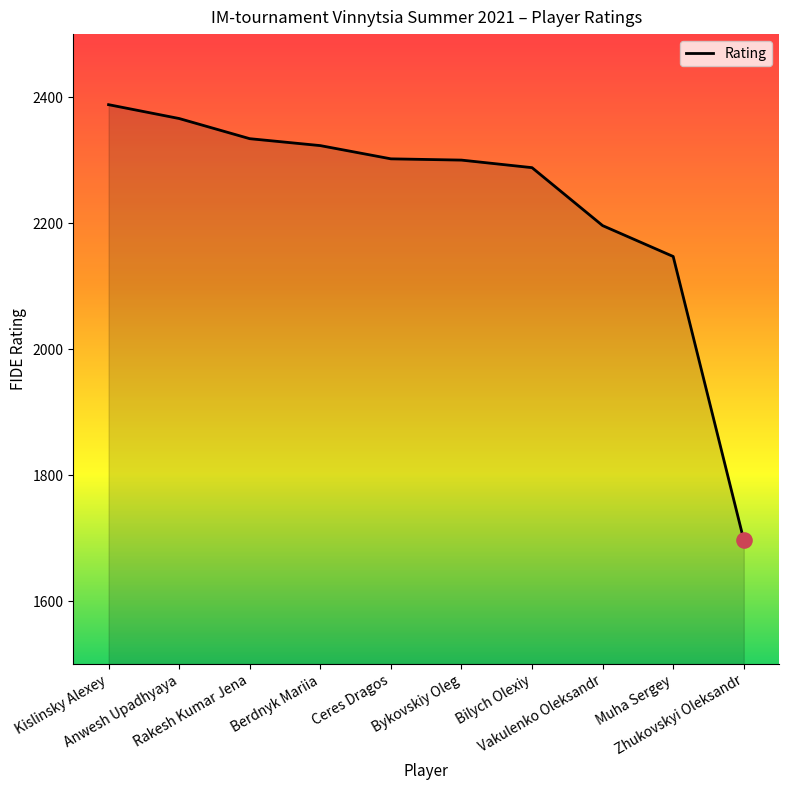

Between Berdnyk Mariia and Bilych Olexiy, which is larger?

Berdnyk Mariia